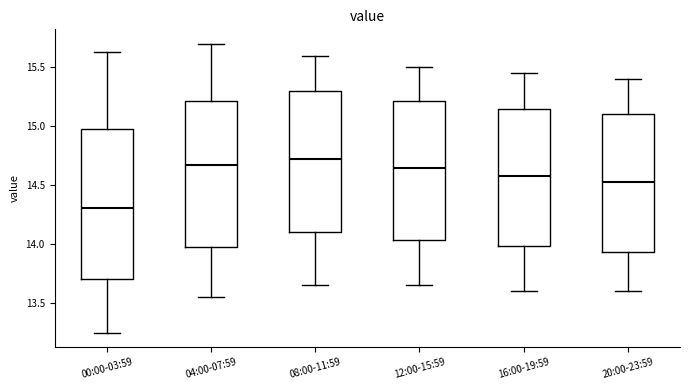

Reading left to right, transcribe this box plot: for each box, give where its median line is, the range the box spans, and where its two whiskers end, as read against the y-axis. The values are not printed on the chart, so give them approximately, as read against the axis.

00:00-03:59: median 14.30, box 13.70 to 15.00, whiskers 13.25 to 15.65
04:00-07:59: median 14.70, box 14.00 to 15.20, whiskers 13.55 to 15.70
08:00-11:59: median 14.75, box 14.10 to 15.30, whiskers 13.65 to 15.60
12:00-15:59: median 14.65, box 14.05 to 15.20, whiskers 13.65 to 15.50
16:00-19:59: median 14.60, box 14.00 to 15.15, whiskers 13.60 to 15.45
20:00-23:59: median 14.55, box 13.95 to 15.10, whiskers 13.60 to 15.40